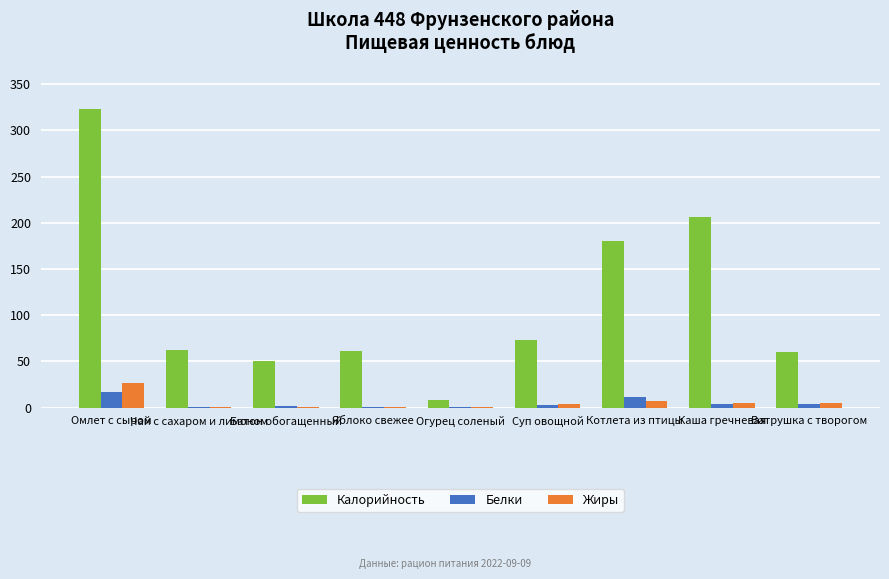

The value of Калорийность at Чай с сахаром и лимоном is 94.5. True or false?

False